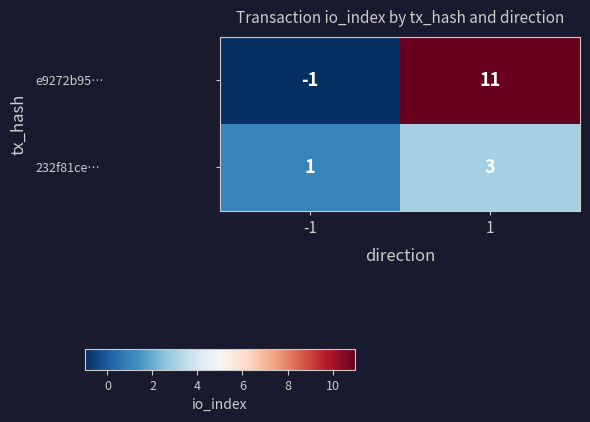

What is the difference between the e9272b95… values at -1 and 1?

12